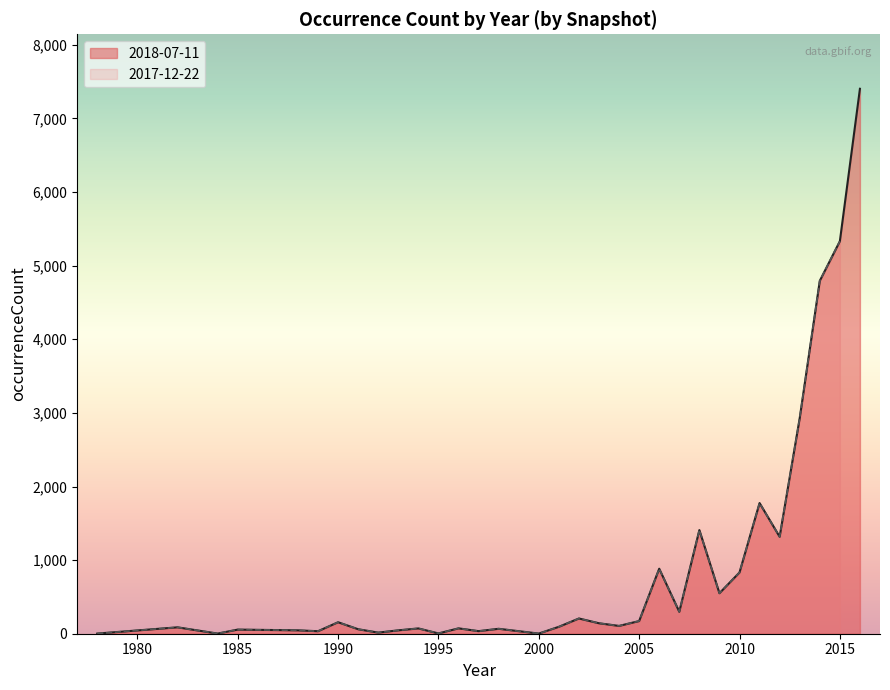

Rank the categories by value from lowest to highest.

1978, 1984, 2000, 1995, 1992, 1989, 1997, 1988, 1993, 1985, 1991, 1998, 1994, 1996, 1982, 2001, 2004, 2003, 1990, 2005, 2002, 2007, 2009, 2010, 2006, 2012, 2008, 2011, 2013, 2014, 2015, 2016